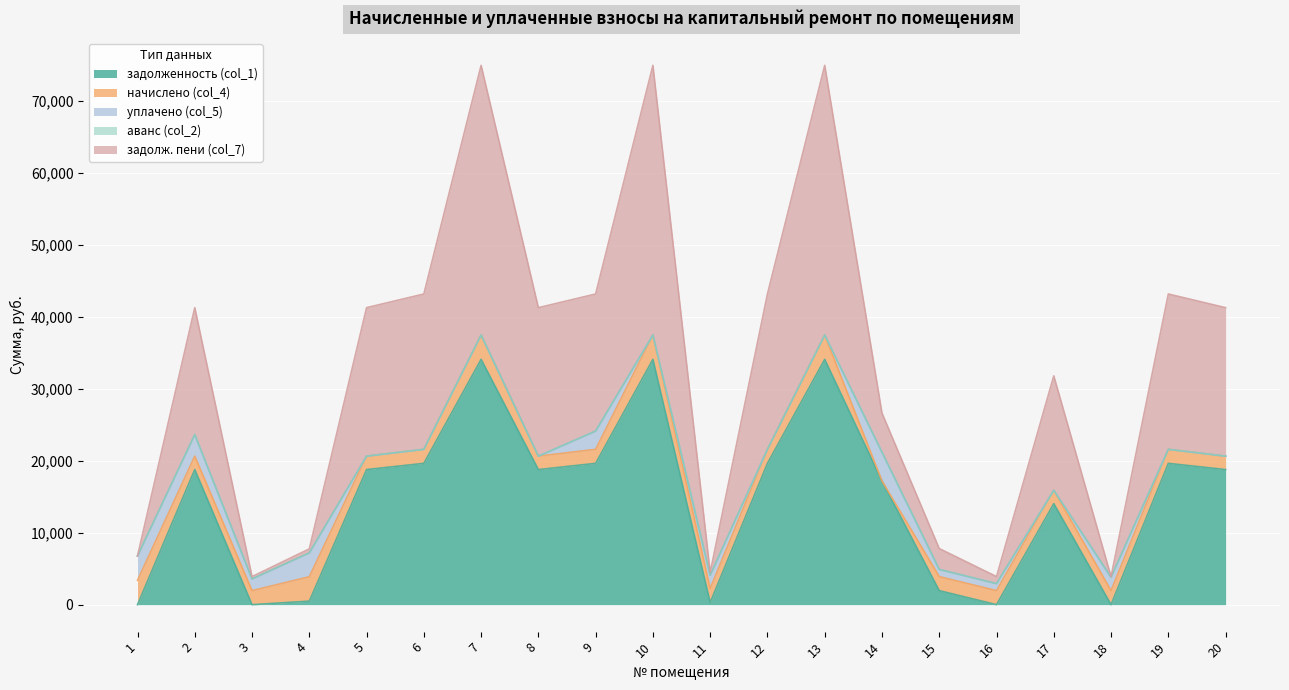

How many positive values does the уплачено (col_5) series have?

10